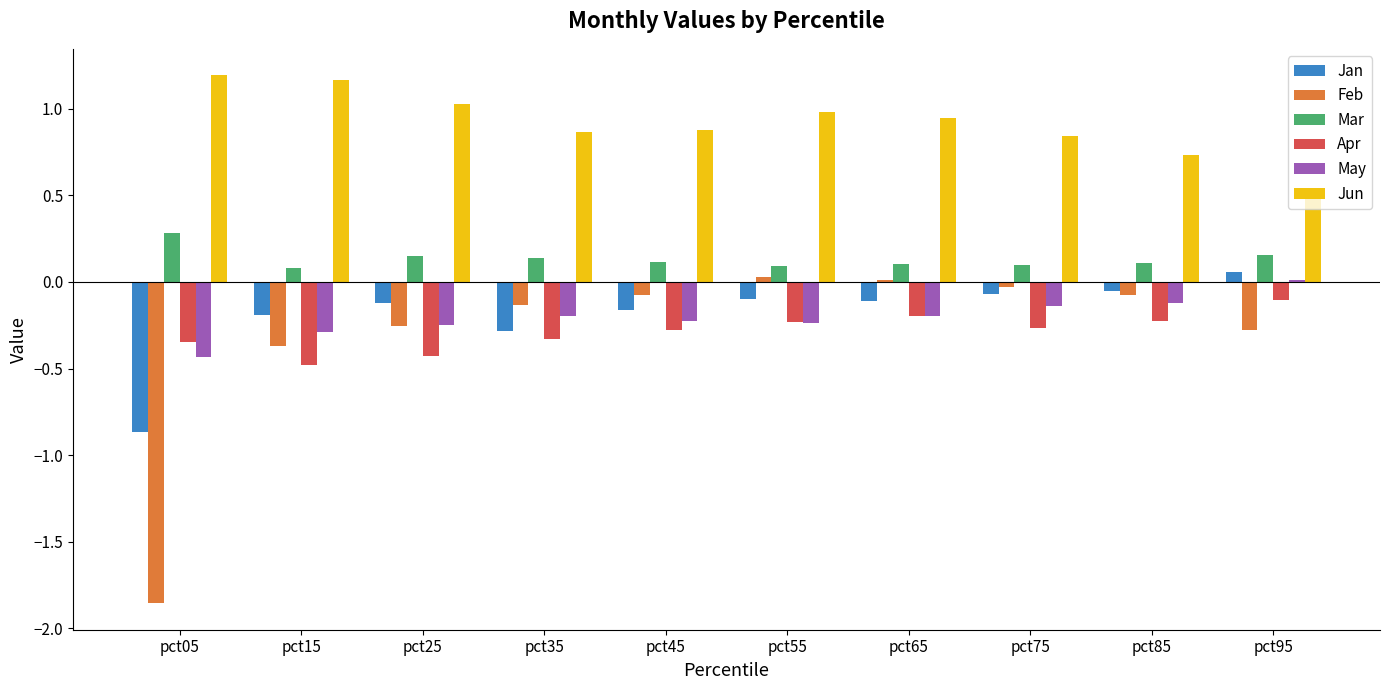

Which series changed the most between pct85 and pct95?

Jun